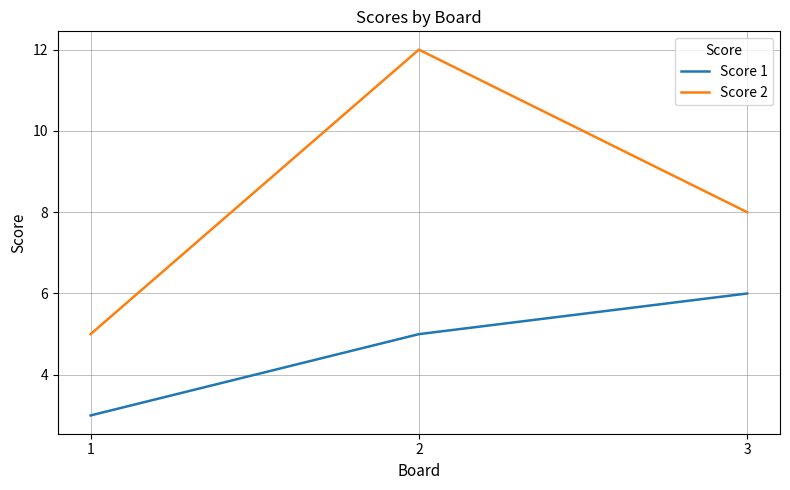

Read the Score 2 value at 1.

5